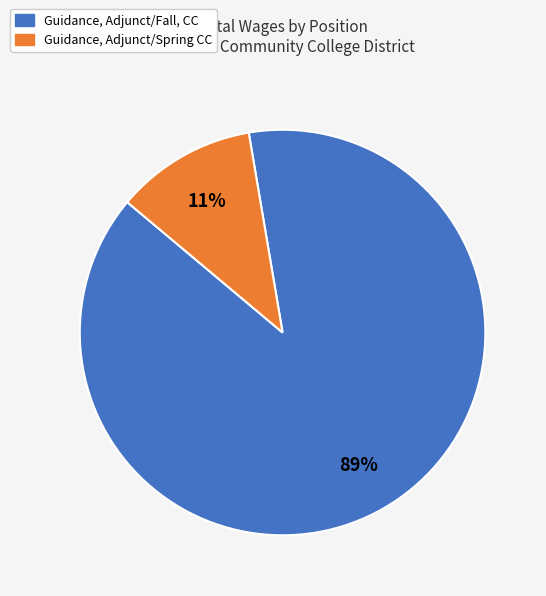

To the nearest percent, what is the combined percentage of Guidance, Adjunct/Fall, CC and Guidance, Adjunct/Spring CC?

100%